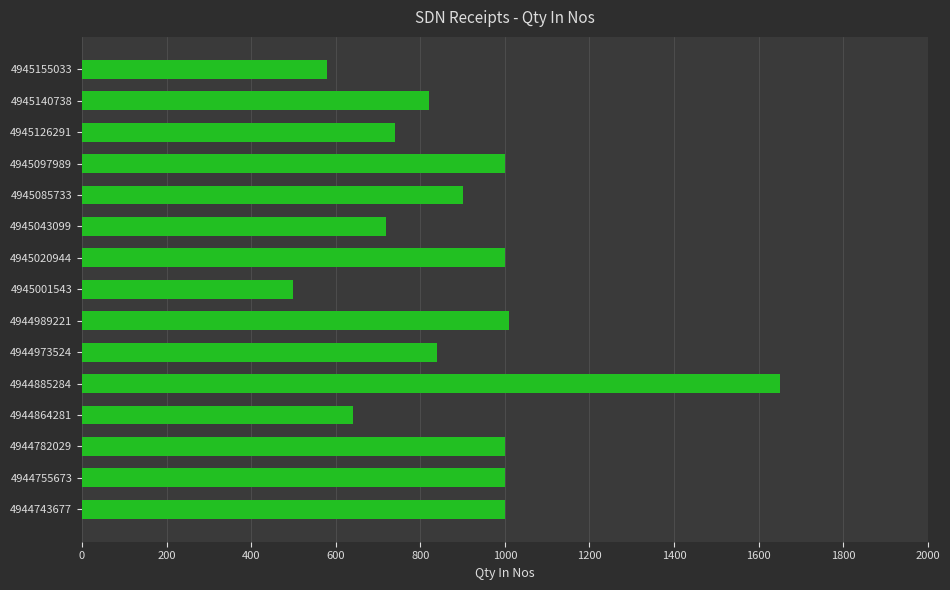

Reading bottom to top, extract all data points from this chart.

1000	1000	1000	640	1650	840	1010	500	1000	720	900	1000	740	820	580